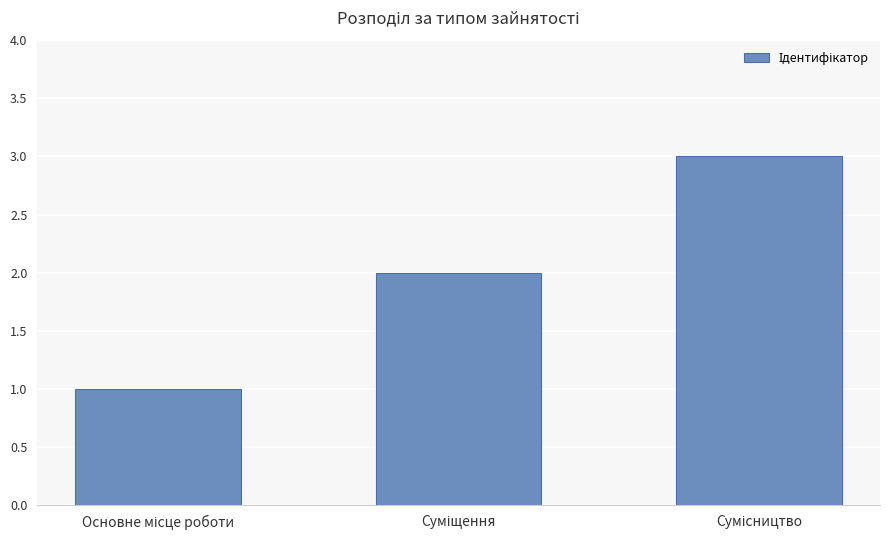

Reading left to right, transcribe all the data shown in this chart.

1	2	3